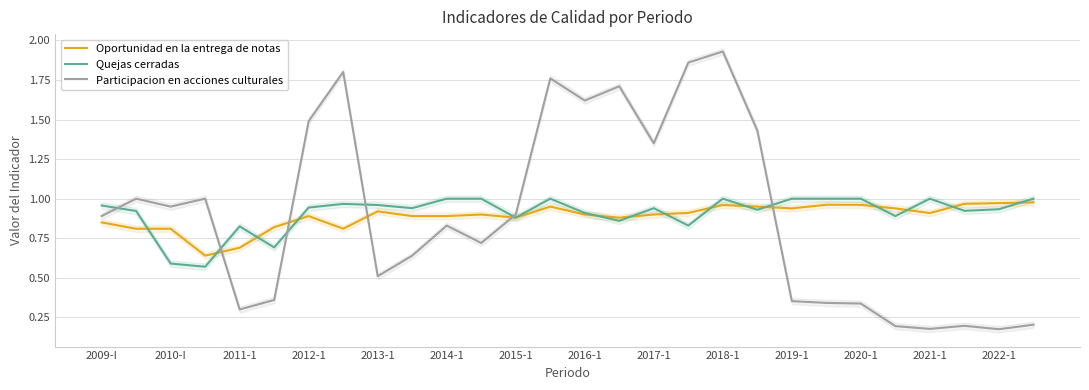

How many lines are shown in the chart?

3